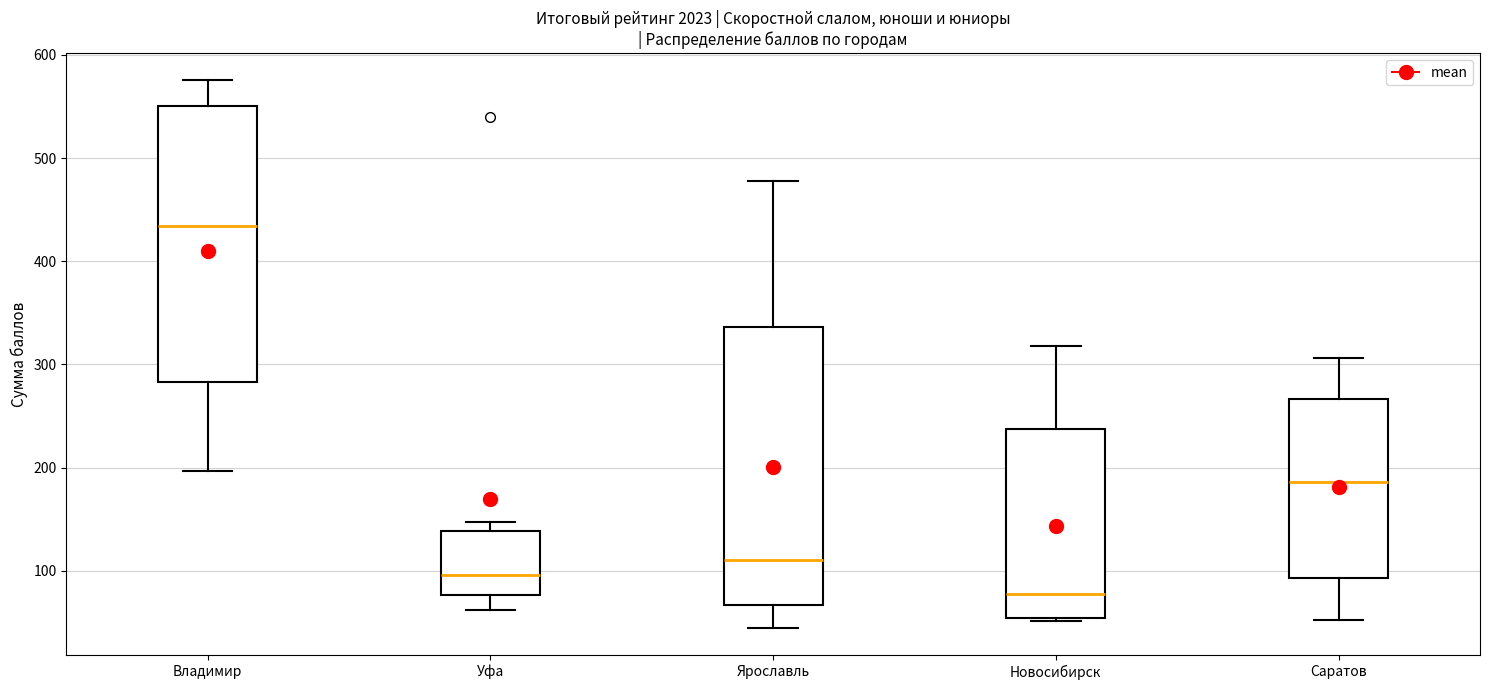

Which box has the highest median line?

Владимир